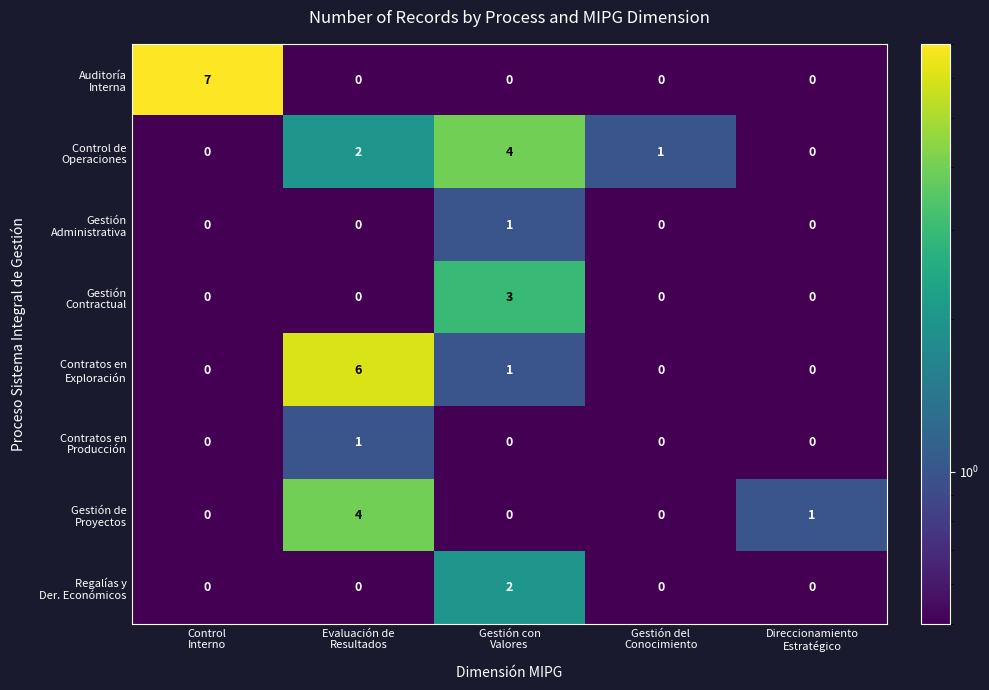

Count the number of data series in this chart.

8